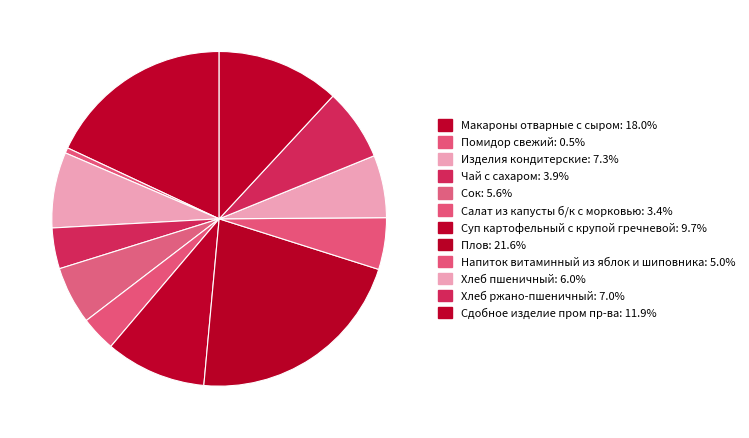

Between Сдобное изделие пром пр-ва and Плов, which is larger?

Плов